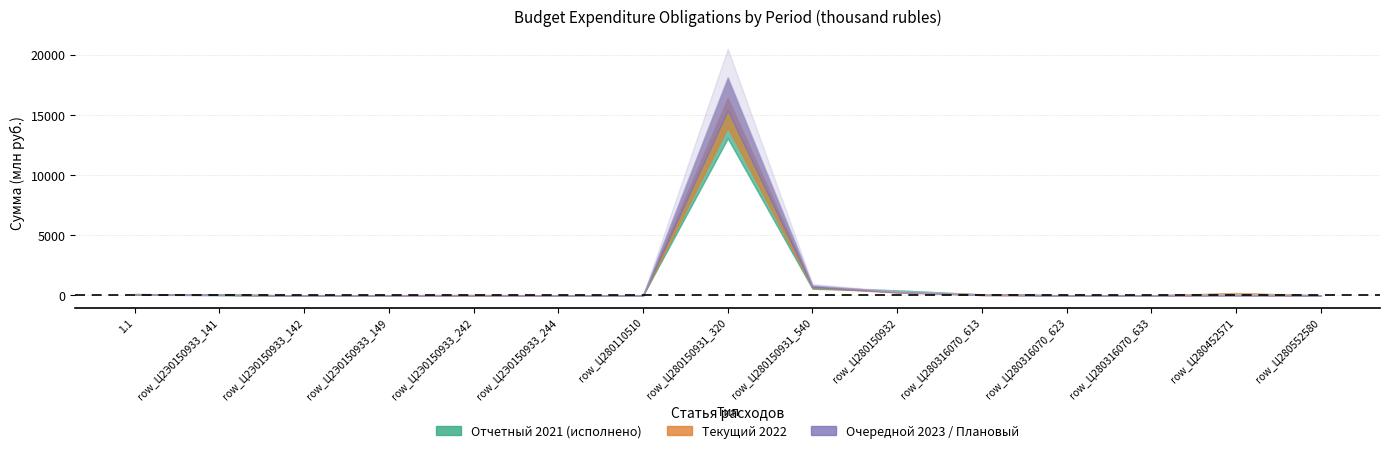

What position from the right is 8?

7